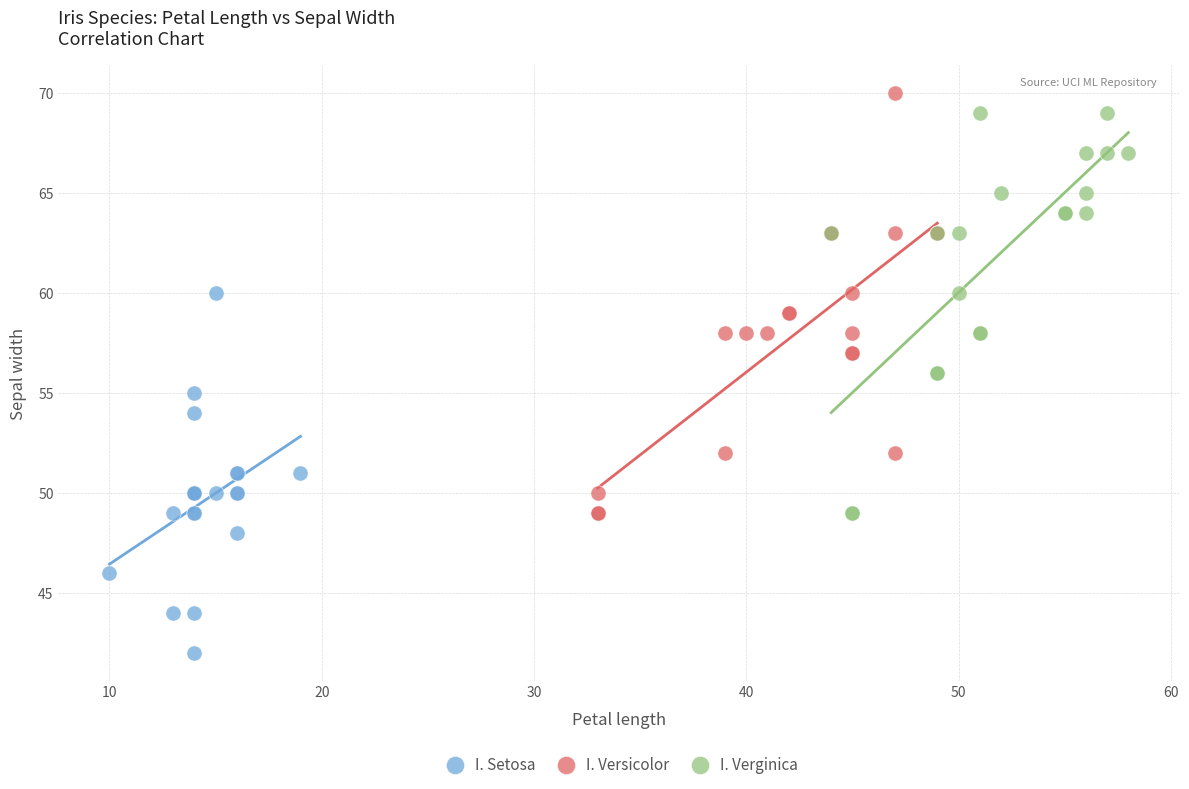

Which series reaches the minimum Y coordinate?

I. Setosa